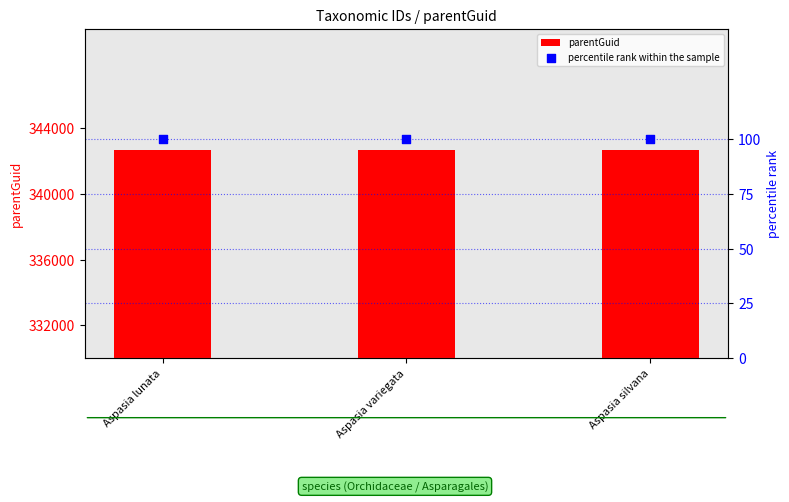

Which series has the largest Y range (max minus min)?

parentGuid